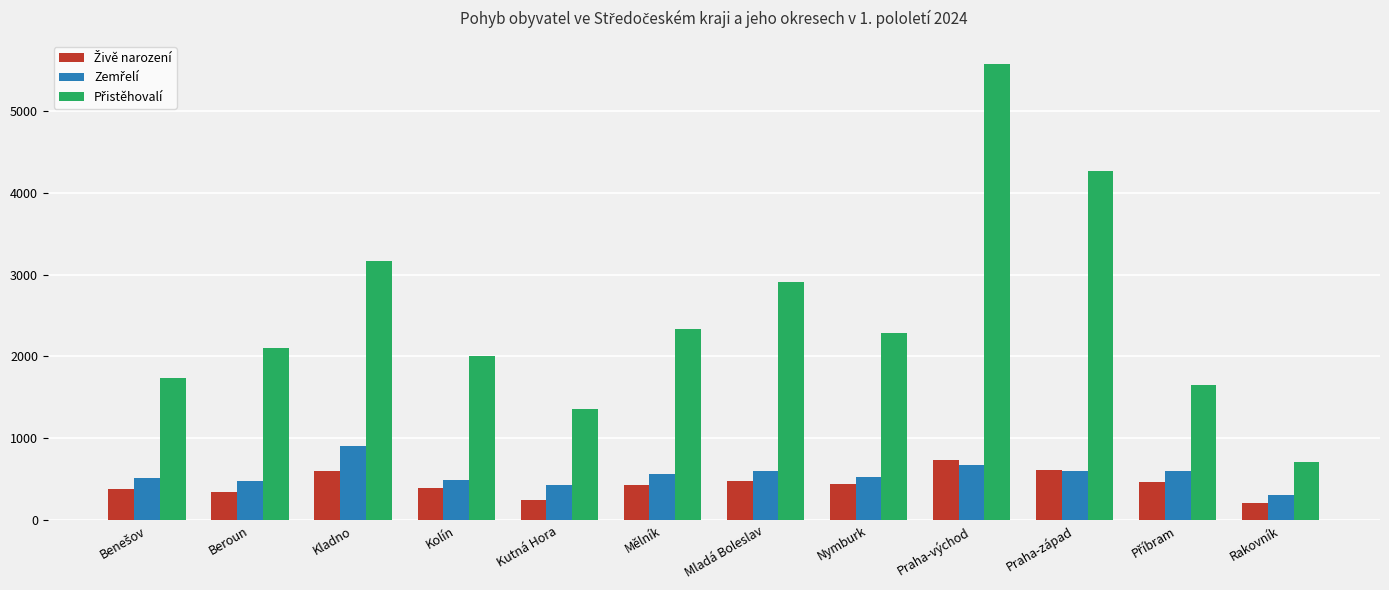

At how many categories does at least one series exceed 1082?

11